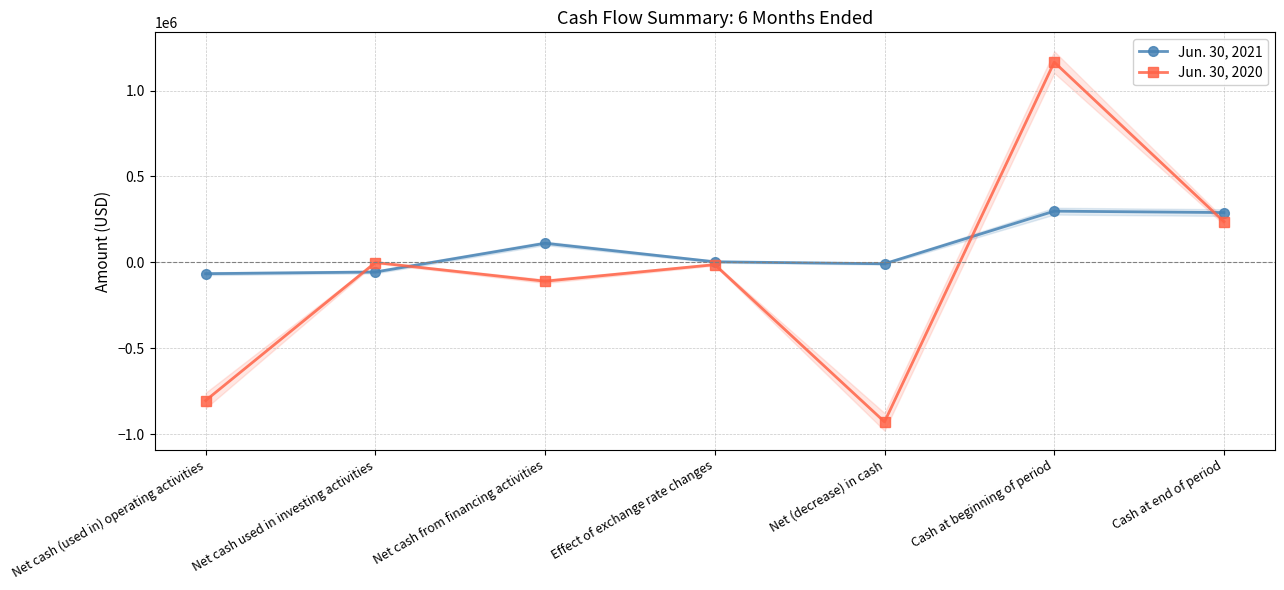

How many values in Jun. 30, 2021 are below zero?

3